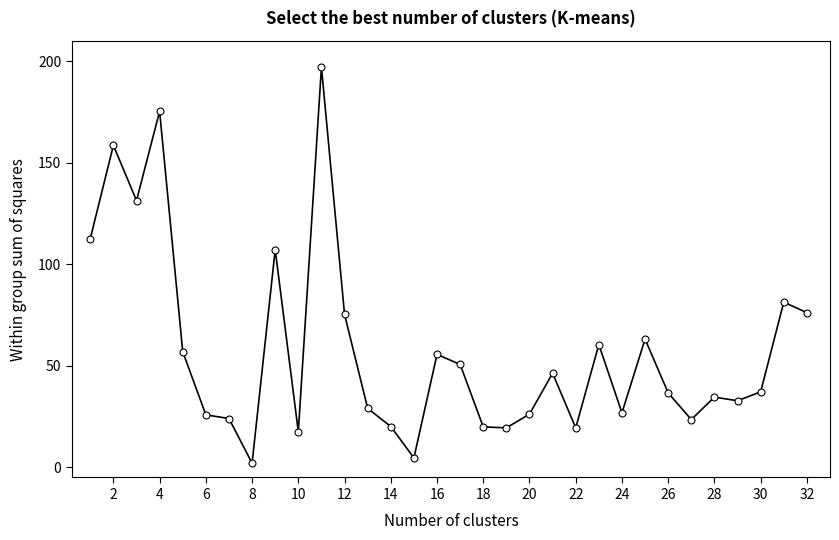

What is the average value?

57.7